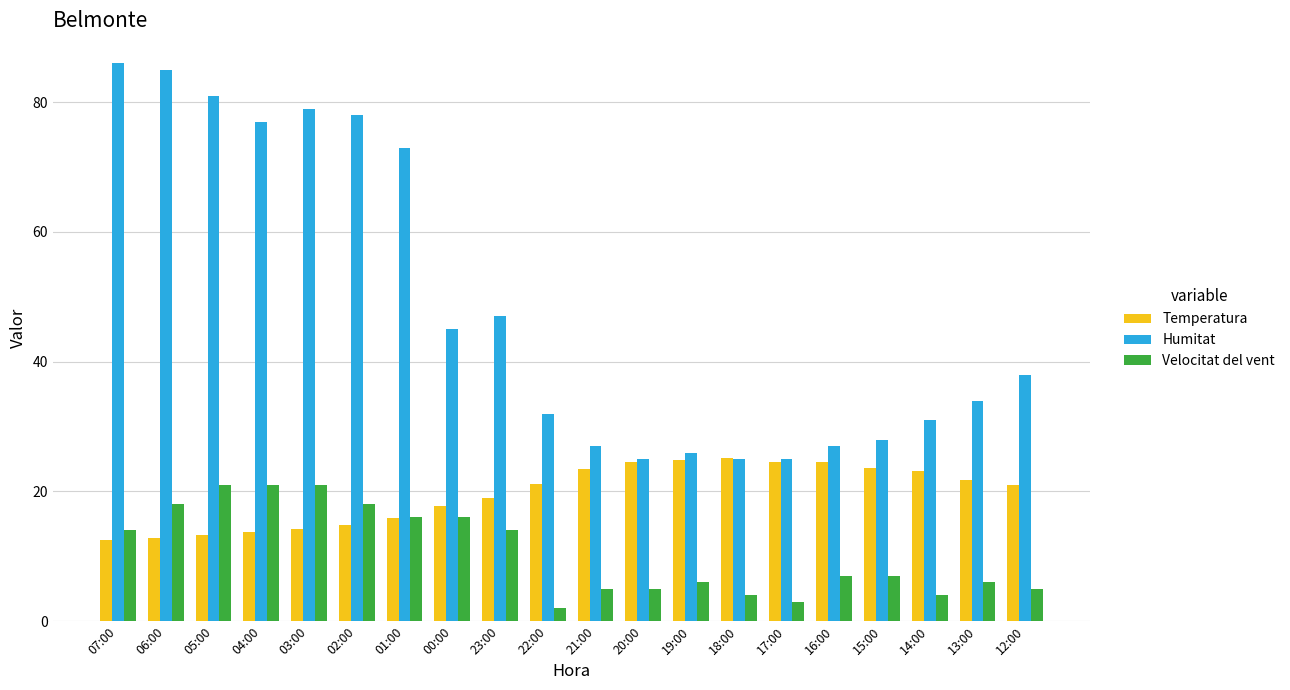

What is the lowest value of the Velocitat del vent series?

2.0